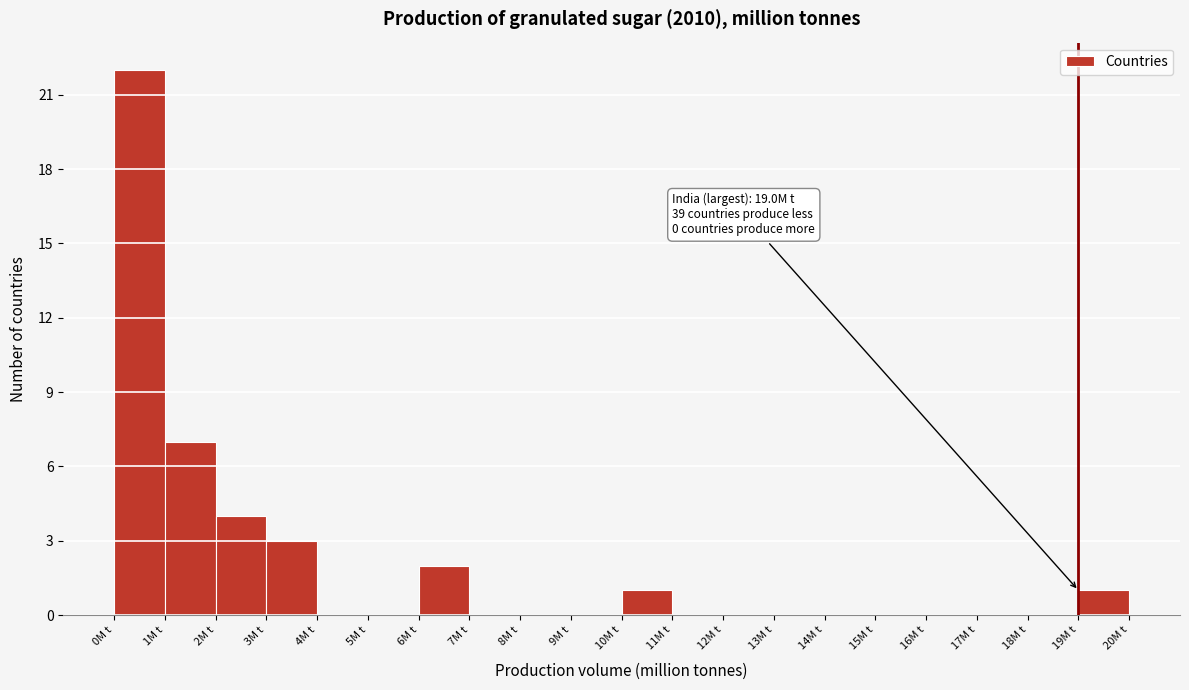

Which range on the x-axis has the tallest bar?

0 to 1